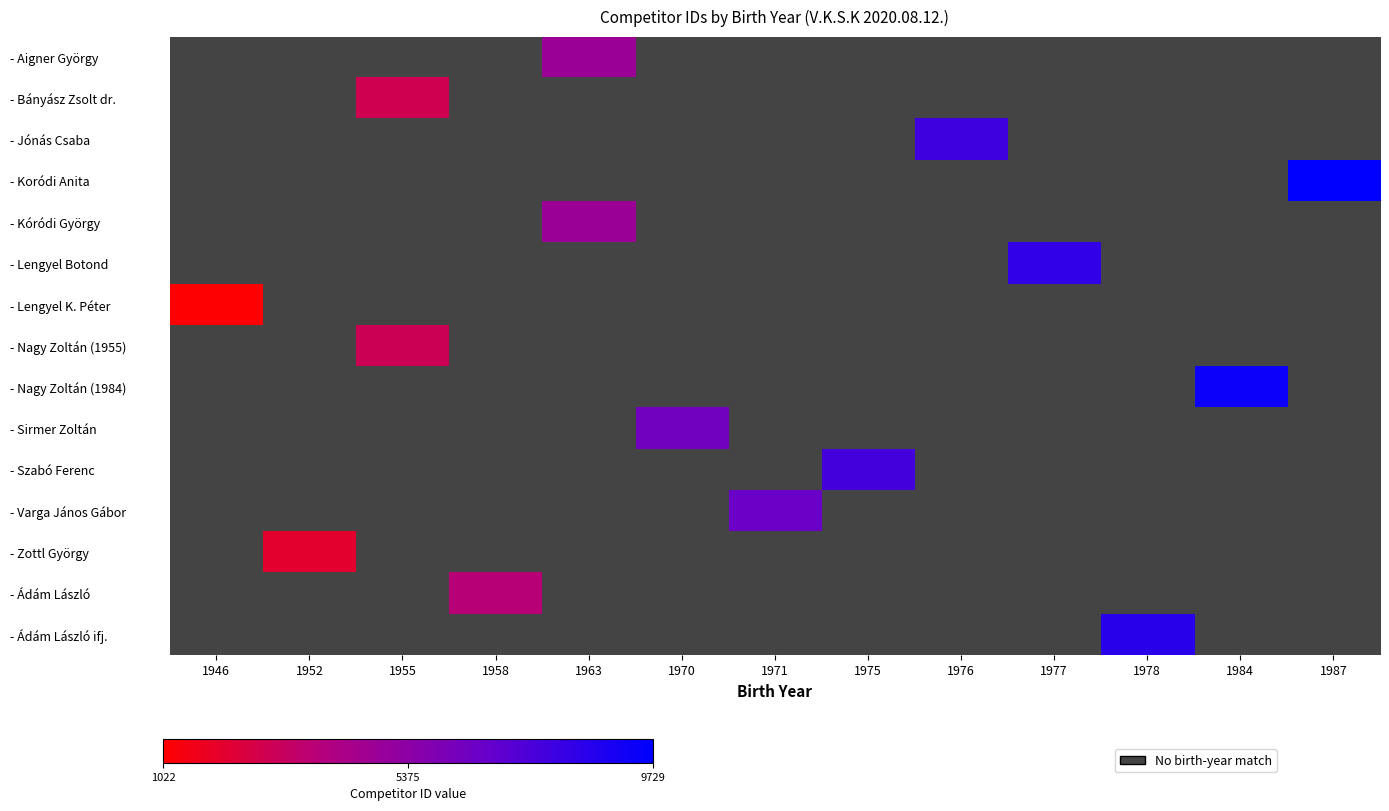

At which label does - Nagy Zoltán (1955) reach its minimum?

1946